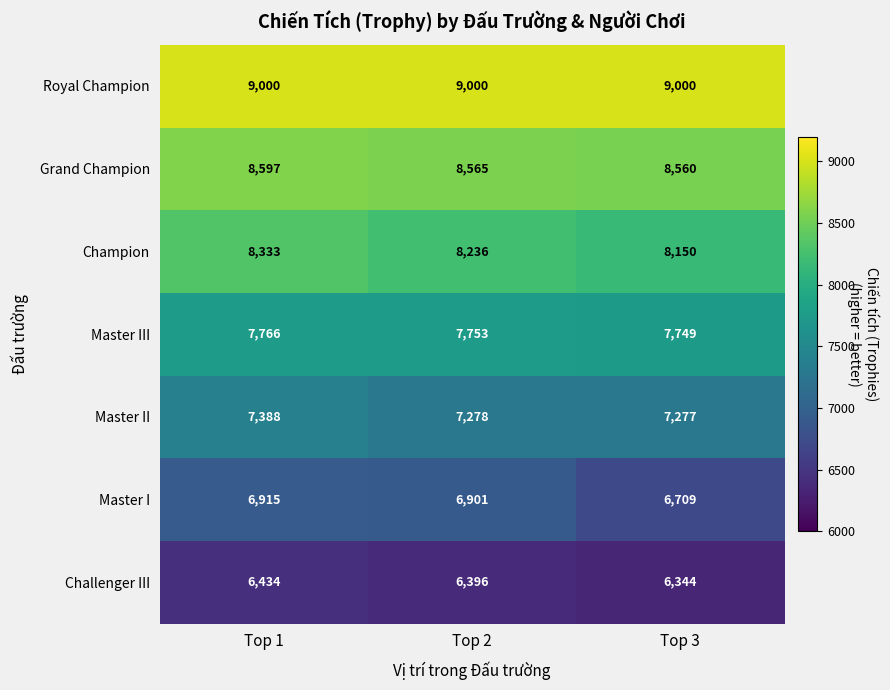

Where does the Grand Champion series first go above 8565?

Top 1